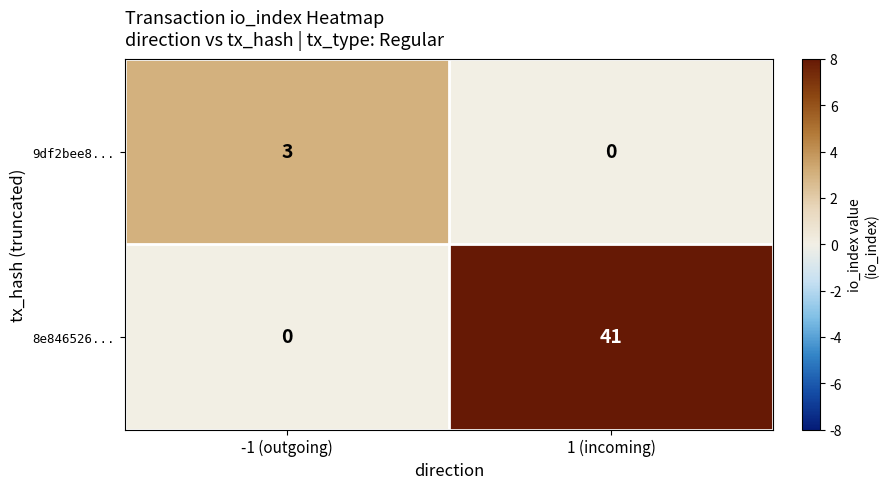

Reading right to left, transcribe all the data shown in this chart.

9df2bee8...: 1 (incoming)=0	-1 (outgoing)=3
8e846526...: 1 (incoming)=41	-1 (outgoing)=0